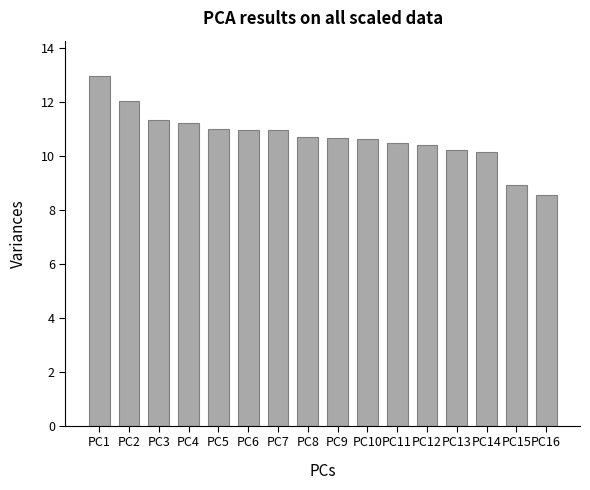

What is the change in value from PC12 to PC16?

-1.8